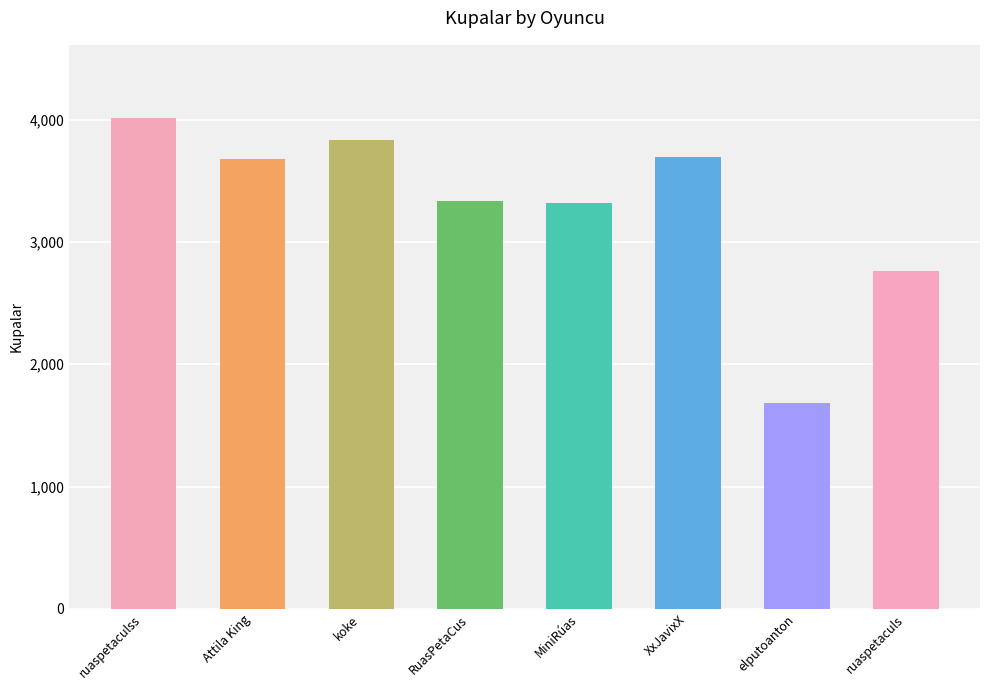

What is the value of the 7th bar from the left?

1683